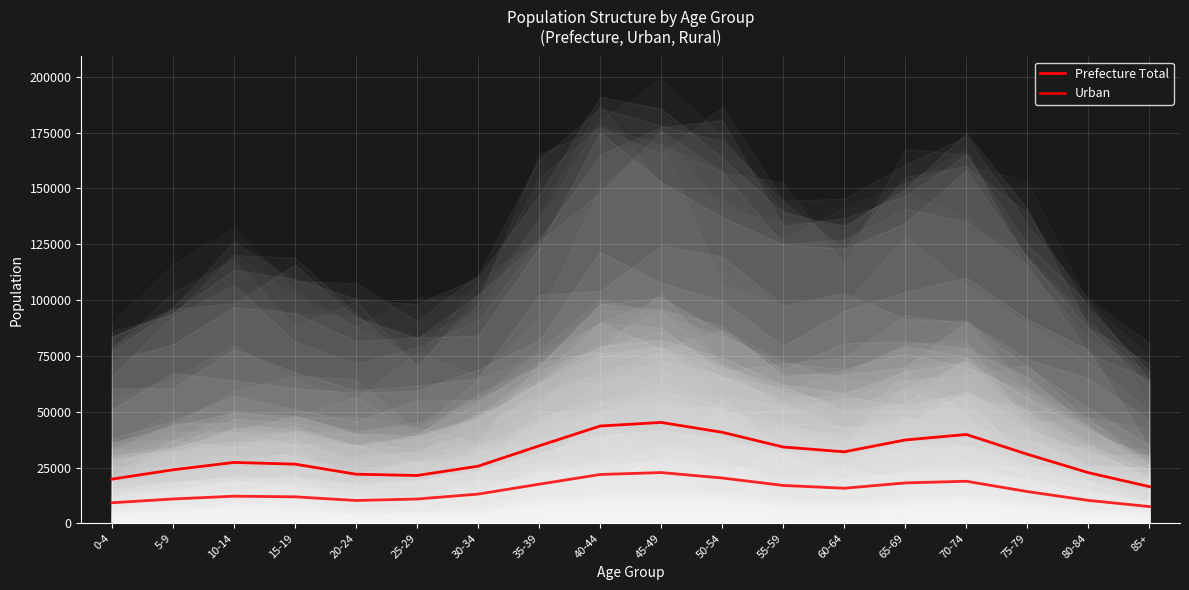

True or false: Urban (median) and Prefecture Total (median) intersect in this chart.

False